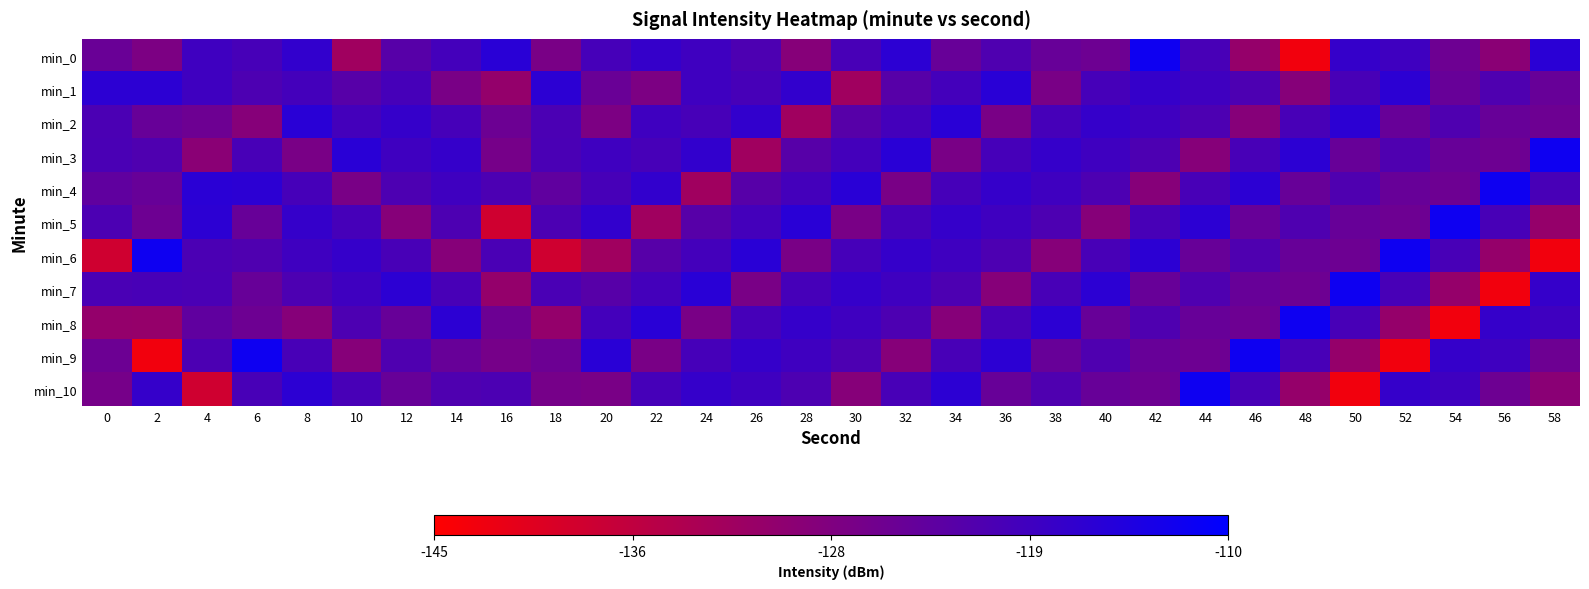

At which category is the sum across all series the highest?

8